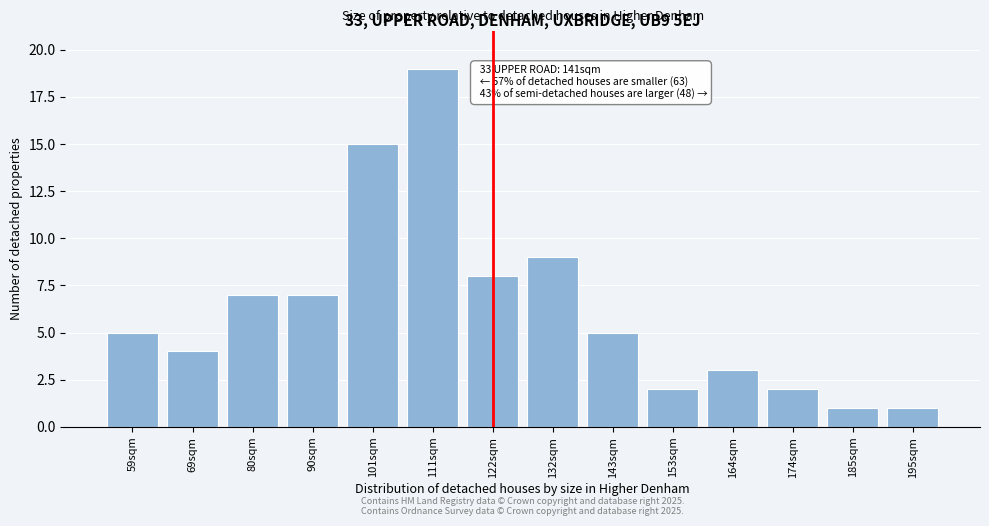

Reading left to right, list all the values displayed in this chart.

59sqm=5	69sqm=4	80sqm=7	90sqm=7	101sqm=15	111sqm=19	122sqm=8	132sqm=9	143sqm=5	153sqm=2	164sqm=3	174sqm=2	185sqm=1	195sqm=1